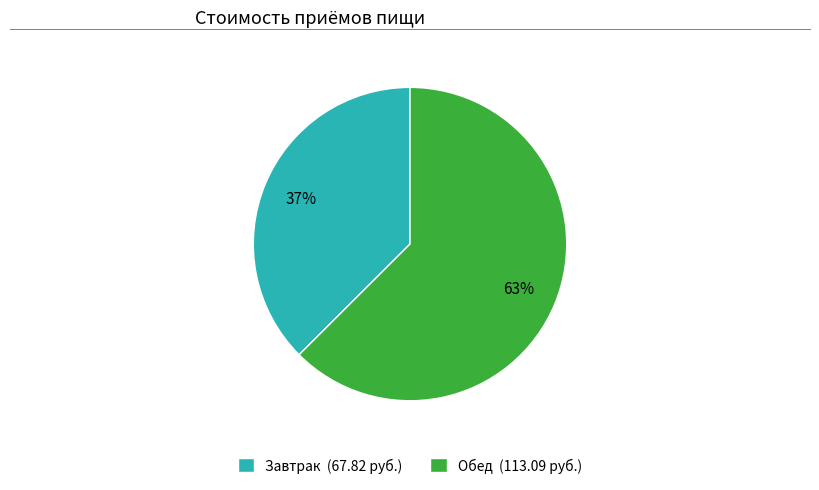

Is there a majority slice in this chart?

Yes